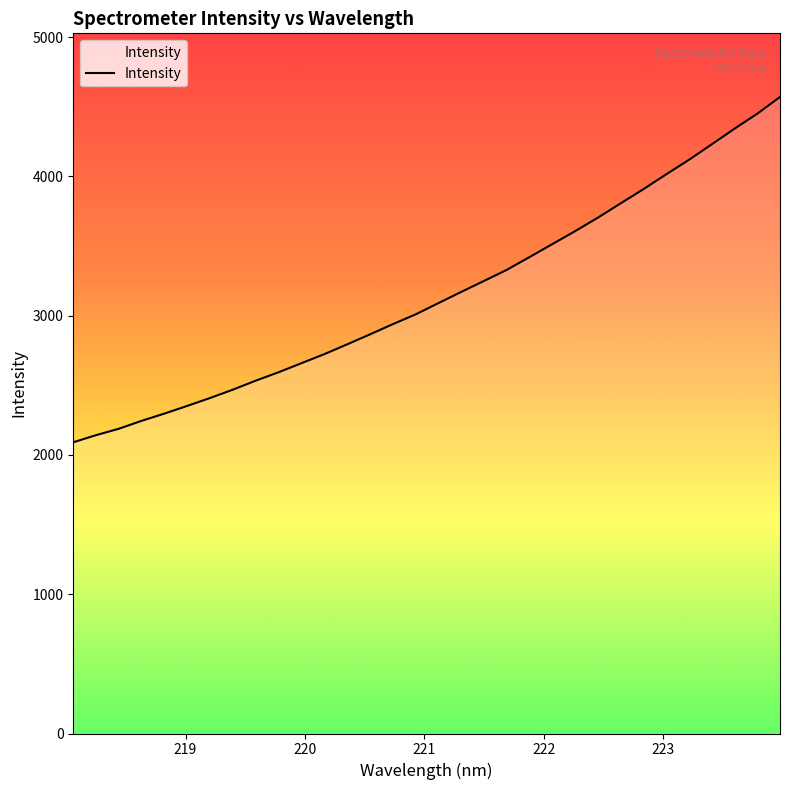

What is the difference between the maximum and second lowest values?

2428.3